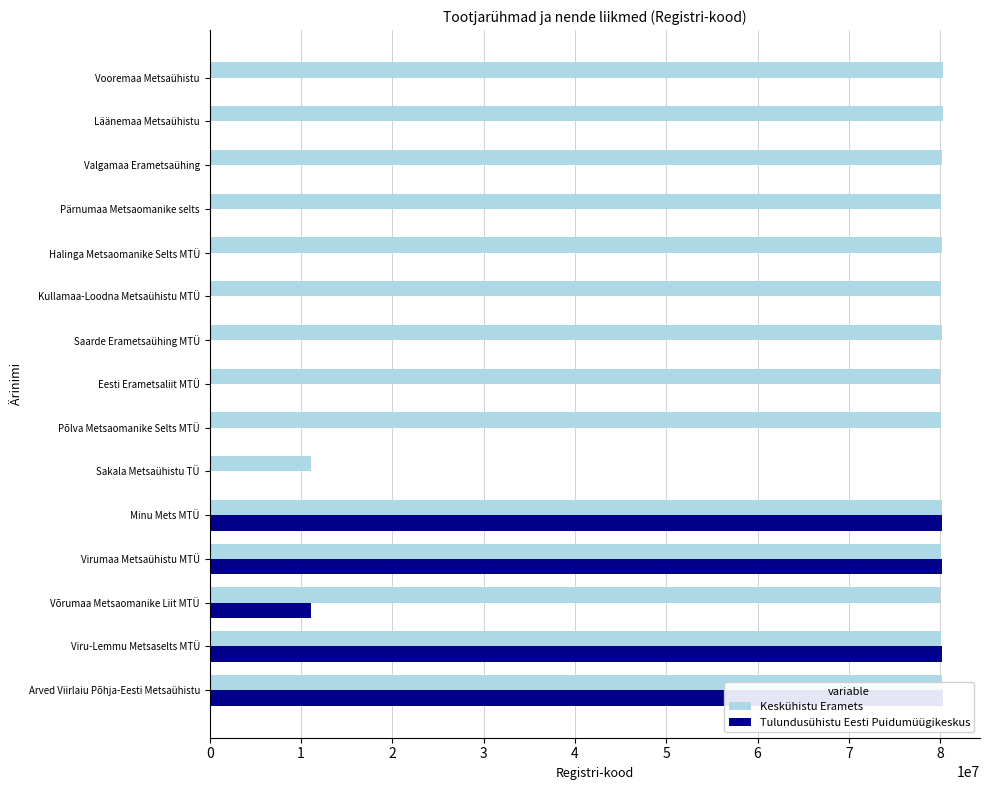

What is the total value across all series at Viru-Lemmu Metsaselts MTÜ?

160324535